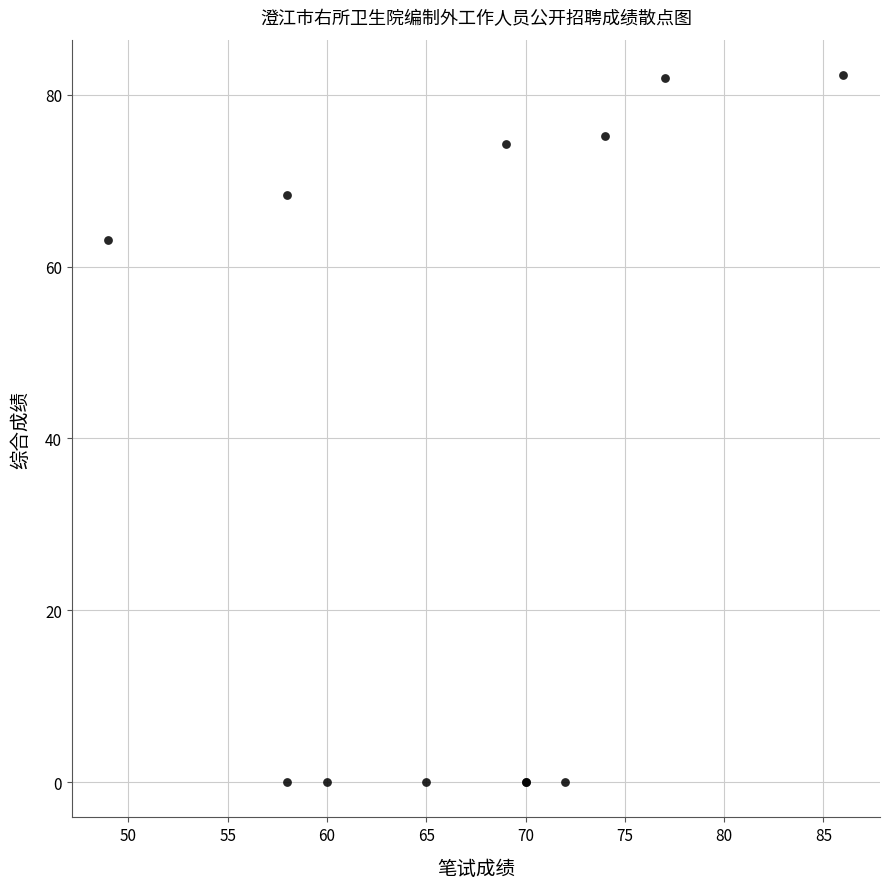

What Y value in the scatter plot is closest to 41?

63.1